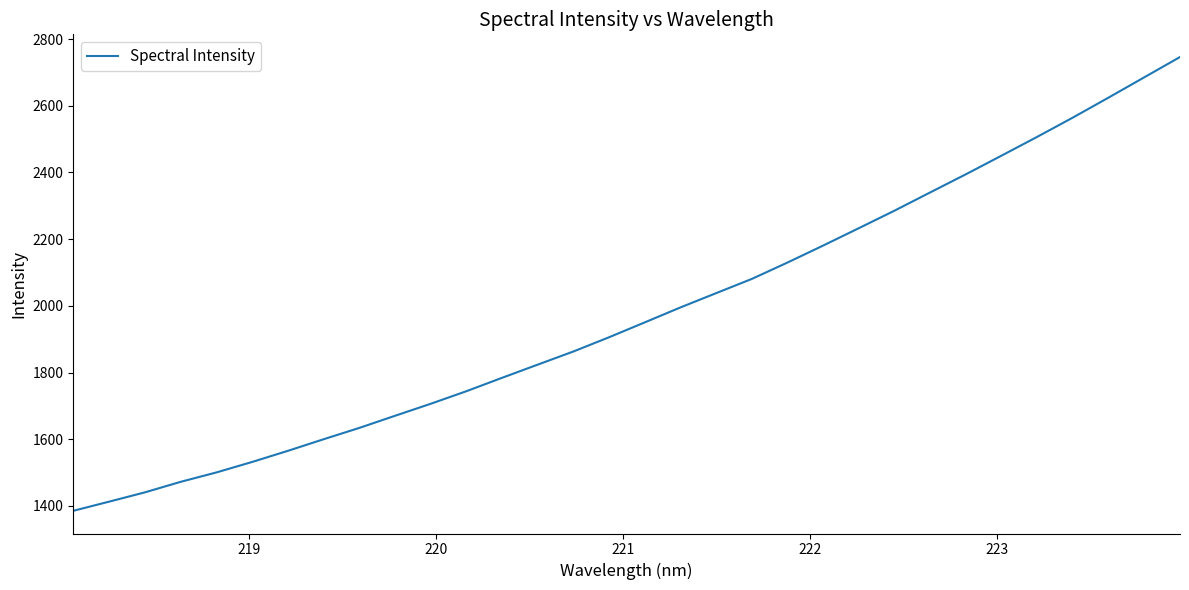

What is the difference between the maximum and minimum values?

1360.8